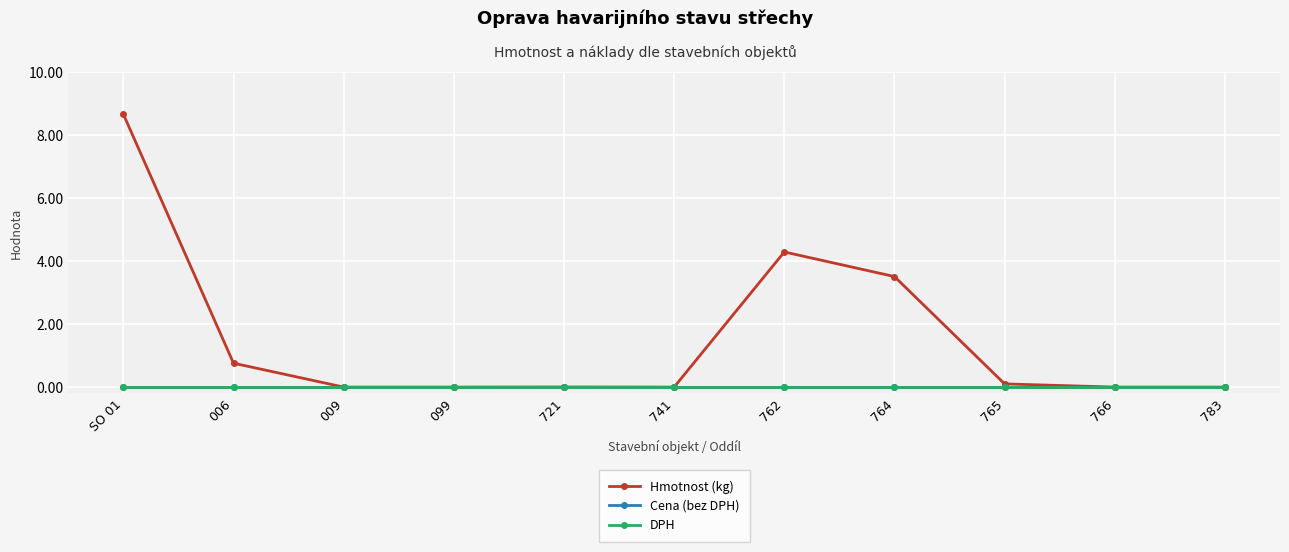

What is the label of the 8th point from the left?

764